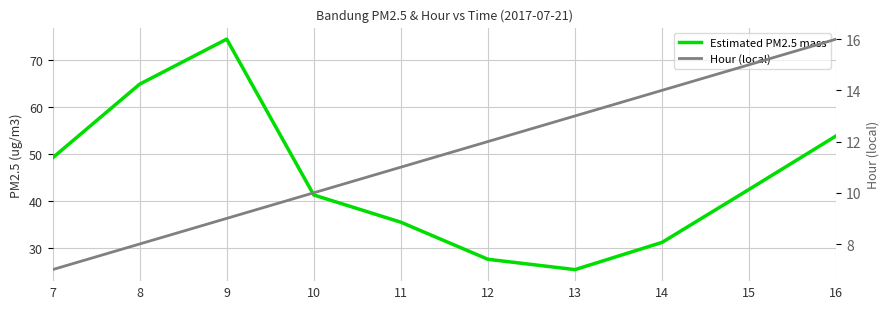

Reading left to right, list all the values displayed in this chart.

Estimated PM2.5 mass: 49.1	64.8	74.4	41.2	35.4	27.5	25.3	31.1	42.4	53.8
Hour (local): 7.0	8.0	9.0	10.0	11.0	12.0	13.0	14.0	15.0	16.0